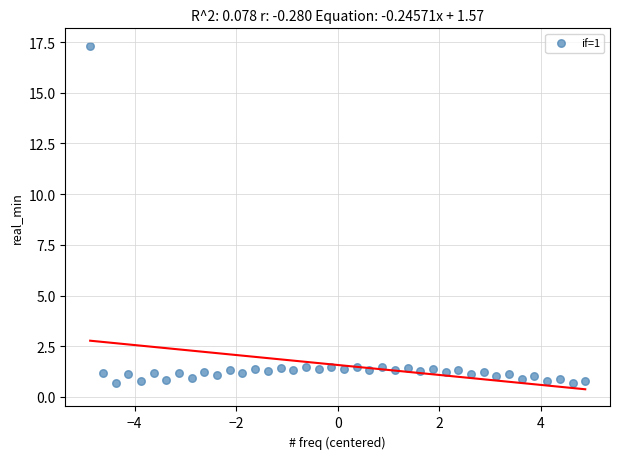

What is the range of Y values (max minus min)?

16.7